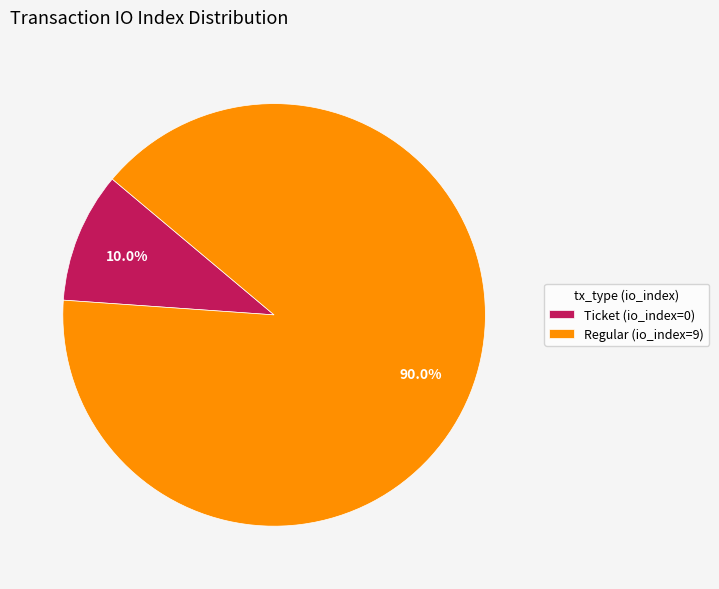

Combined, do Ticket (io_index=0) and Regular (io_index=9) account for over 50%?

Yes